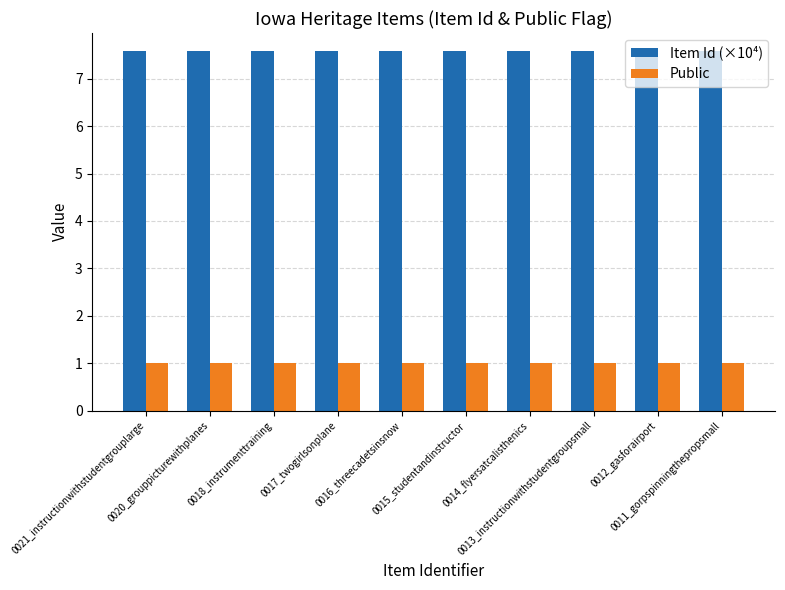

Reading left to right, list all the values displayed in this chart.

Item Id (×10⁴): 7.6	7.6	7.6	7.6	7.6	7.6	7.6	7.6	7.6	7.6
Public: 1.0	1.0	1.0	1.0	1.0	1.0	1.0	1.0	1.0	1.0